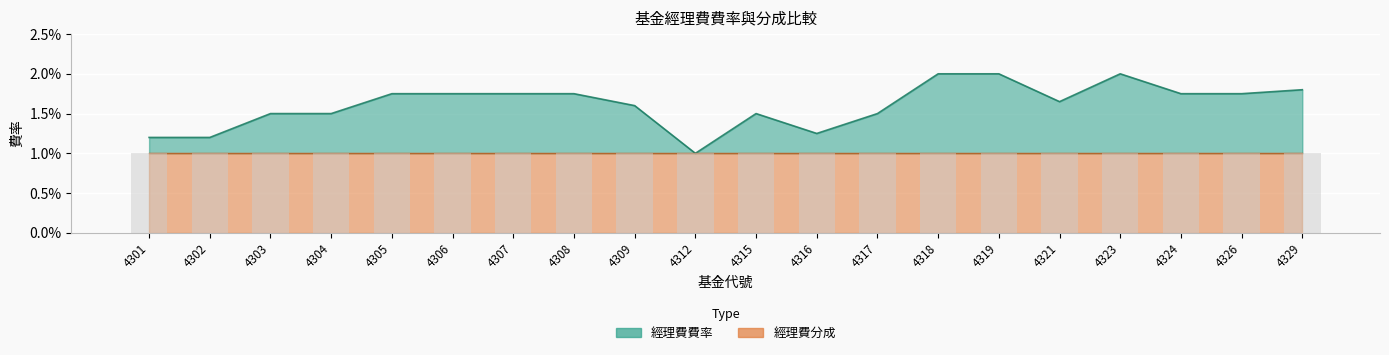

Rank the categories by value from lowest to highest.

4312, 4301, 4302, 4316, 4303, 4304, 4315, 4317, 4309, 4321, 4305, 4306, 4307, 4308, 4324, 4326, 4329, 4318, 4319, 4323